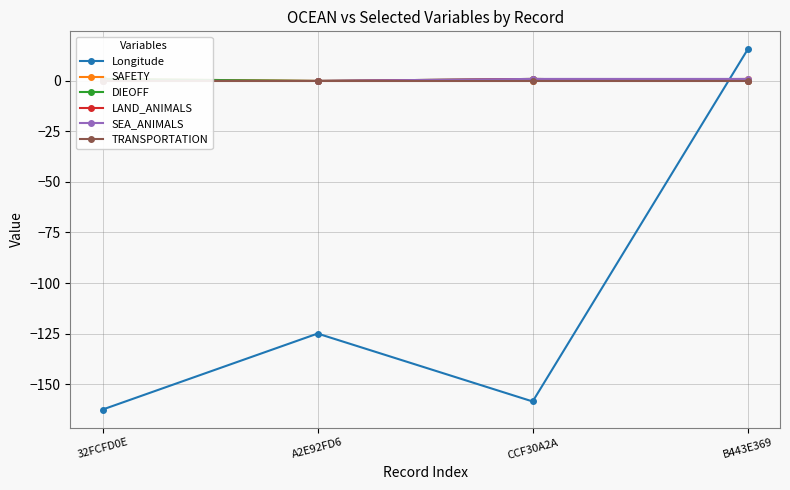

Reading left to right, what are all the values shown in this chart?

Longitude: 32FCFD0E=-162.6	A2E92FD6=-125.0	CCF30A2A=-158.6	B443E369=15.6
SAFETY: 32FCFD0E=1.0	A2E92FD6=0.0	CCF30A2A=0.0	B443E369=1.0
DIEOFF: 32FCFD0E=1.0	A2E92FD6=0.0	CCF30A2A=1.0	B443E369=0.0
LAND_ANIMALS: 32FCFD0E=0.0	A2E92FD6=0.0	CCF30A2A=1.0	B443E369=0.0
SEA_ANIMALS: 32FCFD0E=0.0	A2E92FD6=0.0	CCF30A2A=1.0	B443E369=1.0
TRANSPORTATION: 32FCFD0E=0.0	A2E92FD6=0.0	CCF30A2A=0.0	B443E369=0.0